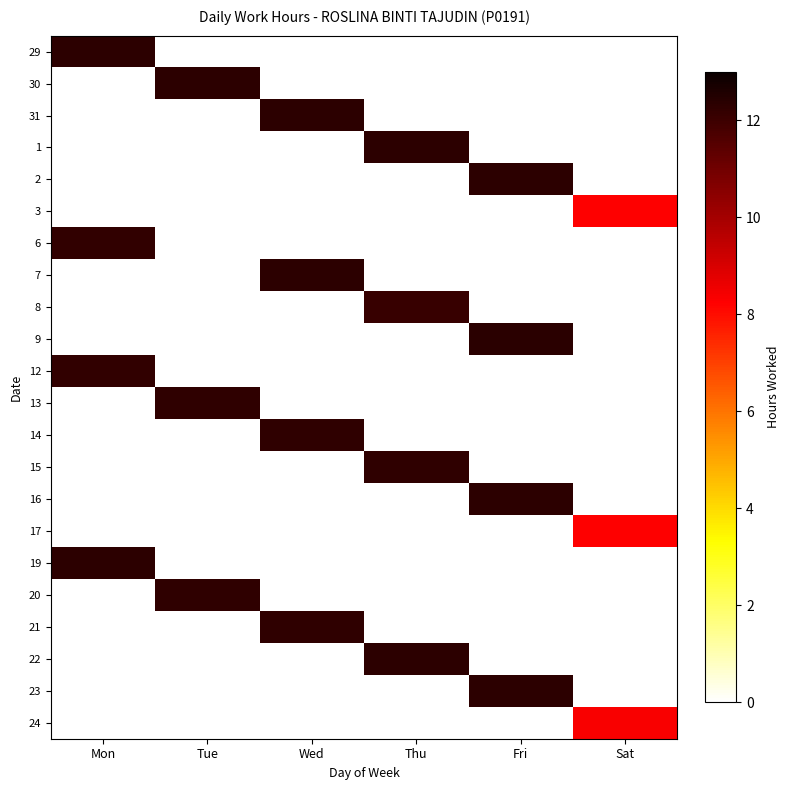

What is the difference between the highest and lowest values at Thu?

12.3